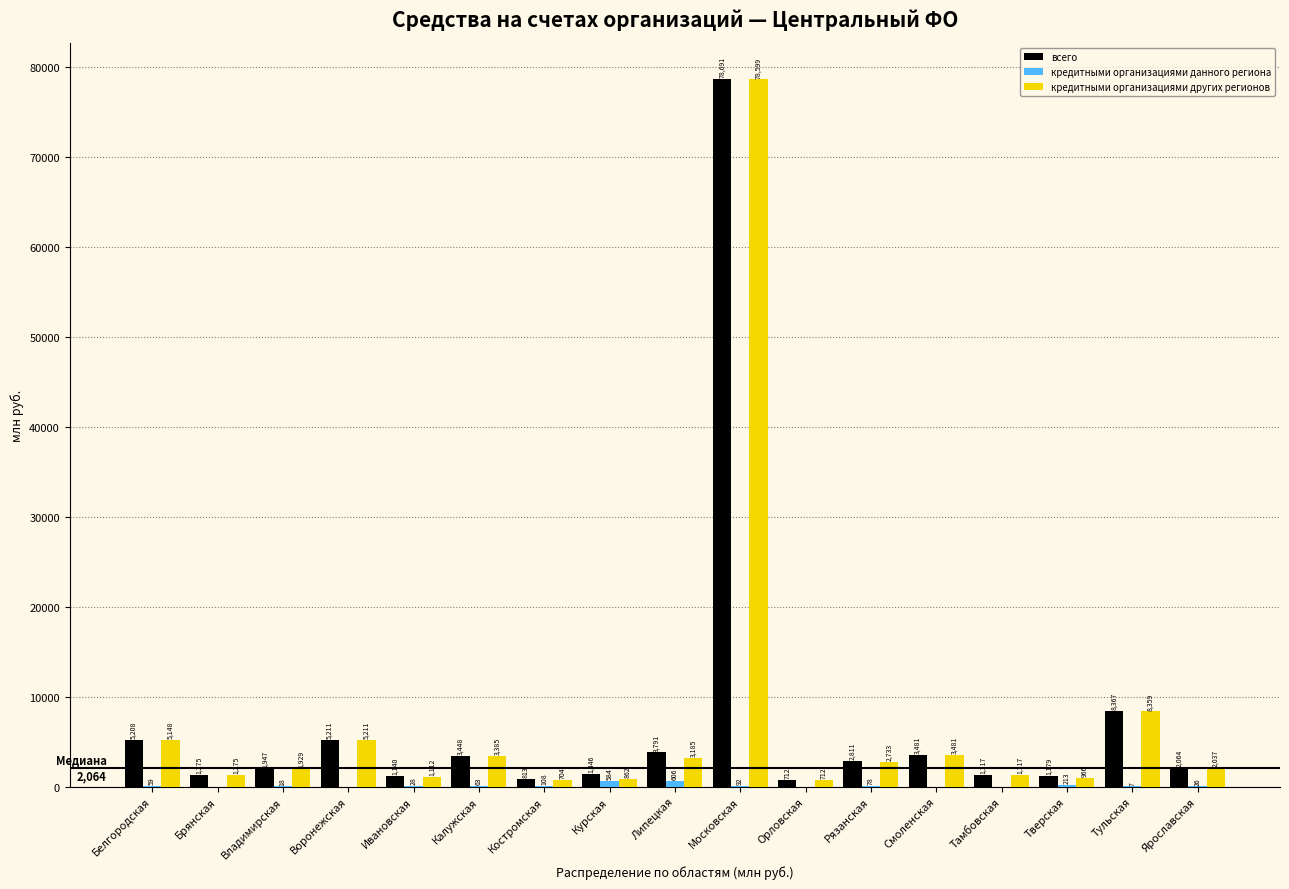

The всего series shows 5208 at Белгородская. True or false?

True